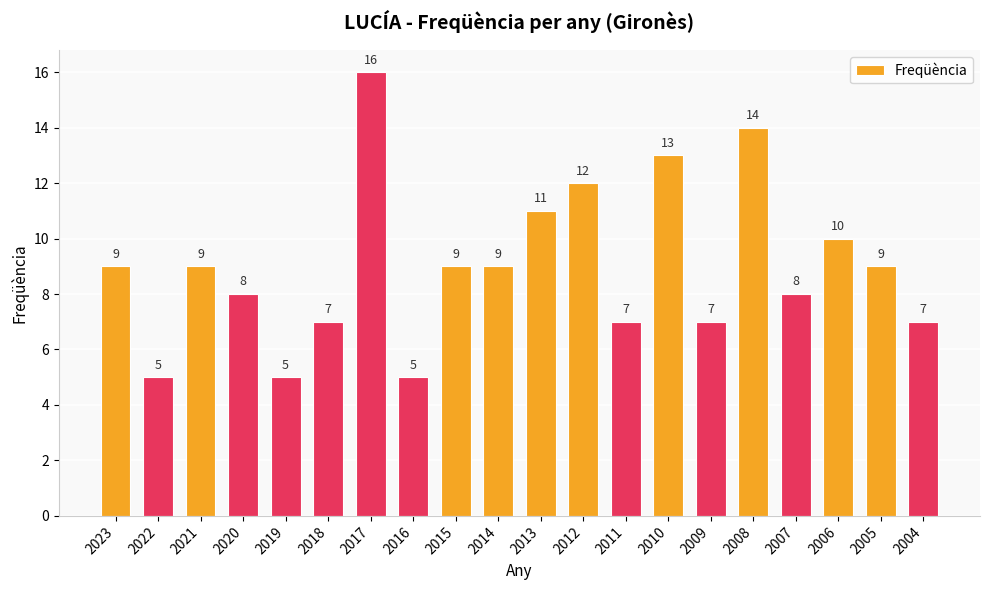

What is the difference between the maximum and minimum values?

11